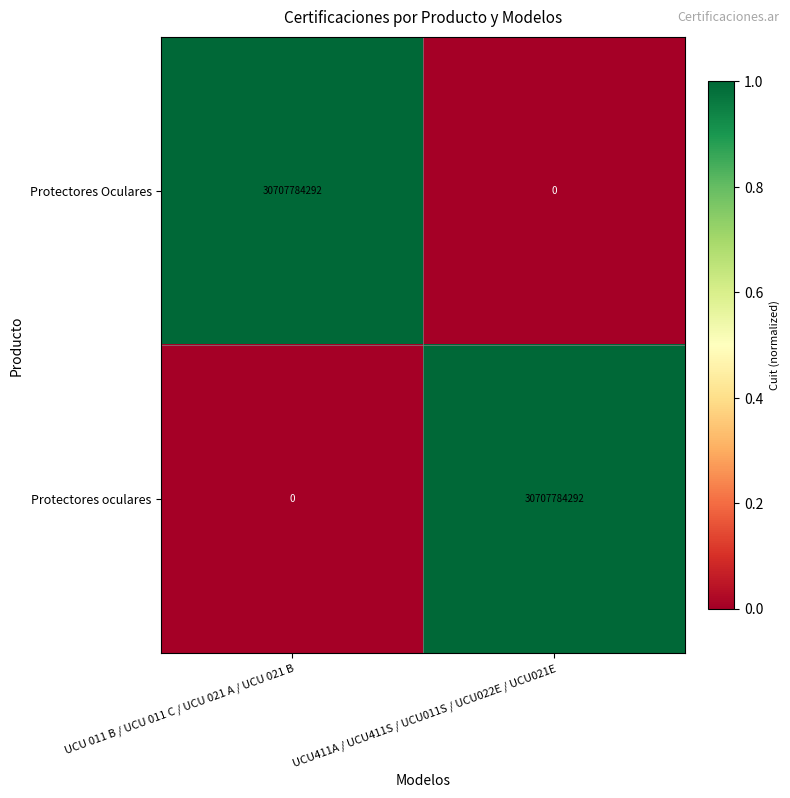

Reading right to left, transcribe all the data shown in this chart.

Protectores Oculares: 0	30707784292
Protectores oculares: 30707784292	0